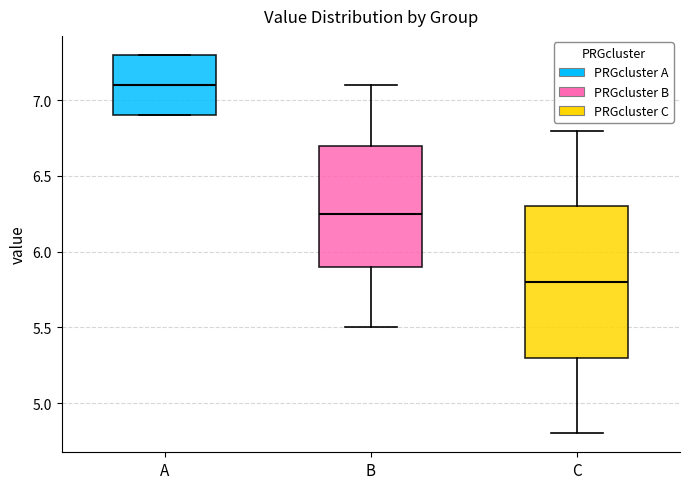

Comparing the boxes themselves (not the whiskers), which one is the tallest?

C